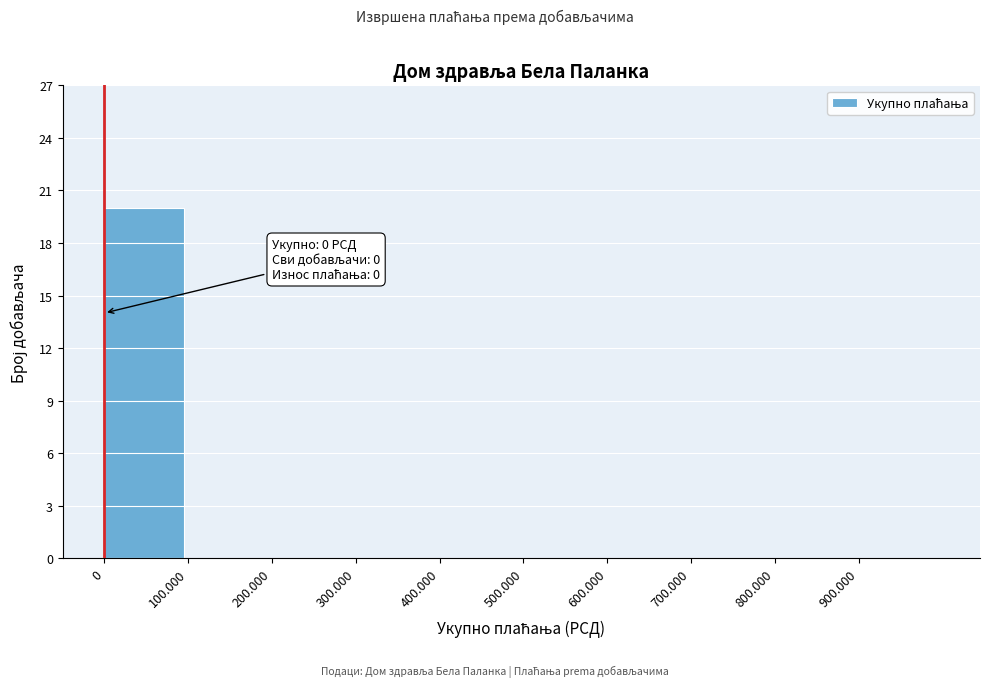

Reading left to right, extract all data points from this chart.

0=20	100.000=0	200.000=0	300.000=0	400.000=0	500.000=0	600.000=0	700.000=0	800.000=0	900.000=0